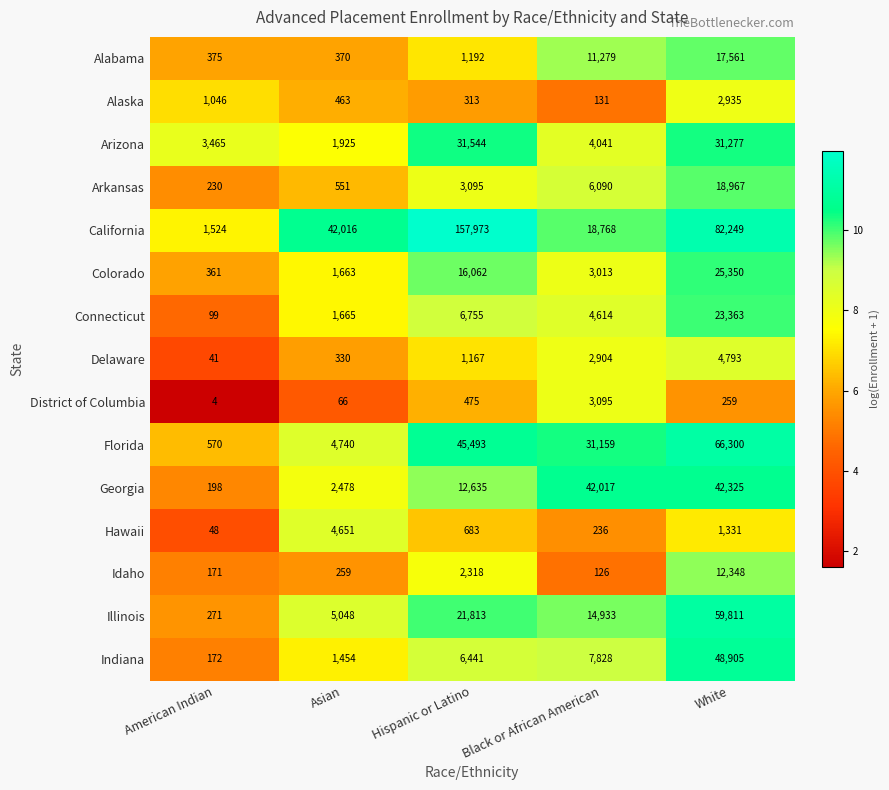

Between American Indian and White, which series saw the biggest shift?

California